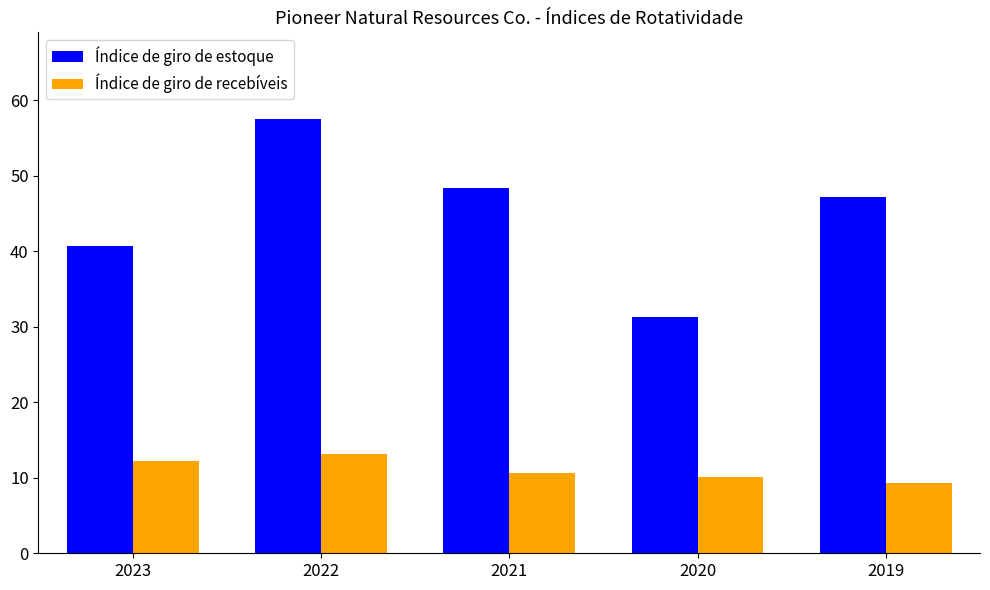

What is the minimum value for Índice de giro de recebíveis?

9.3